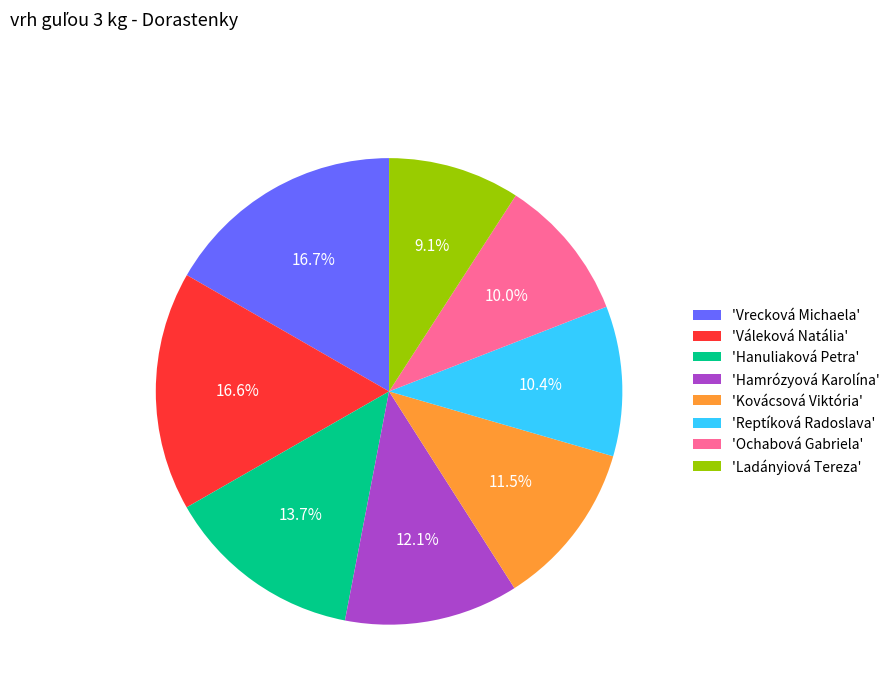

Approximately how many times larger is the value at 'Váleková Natália' compared to 'Ochabová Gabriela'?

1.7